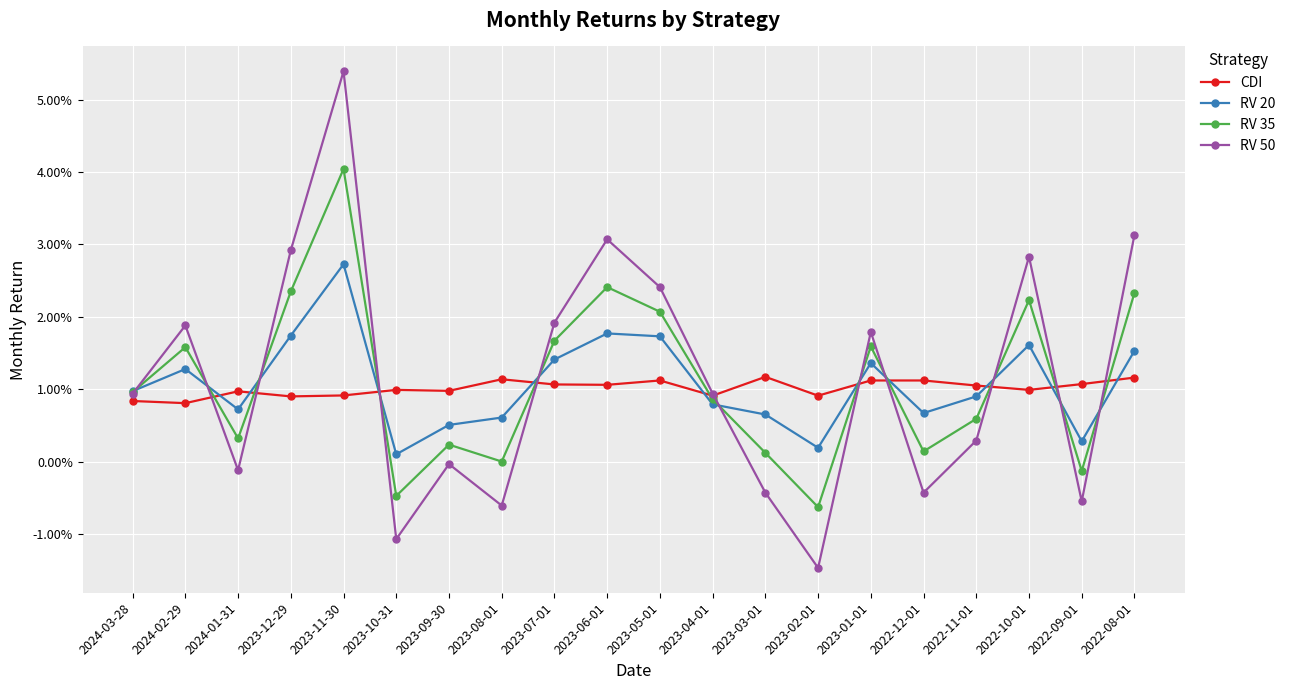

What is the label of the 14th point from the left?

2023-02-01